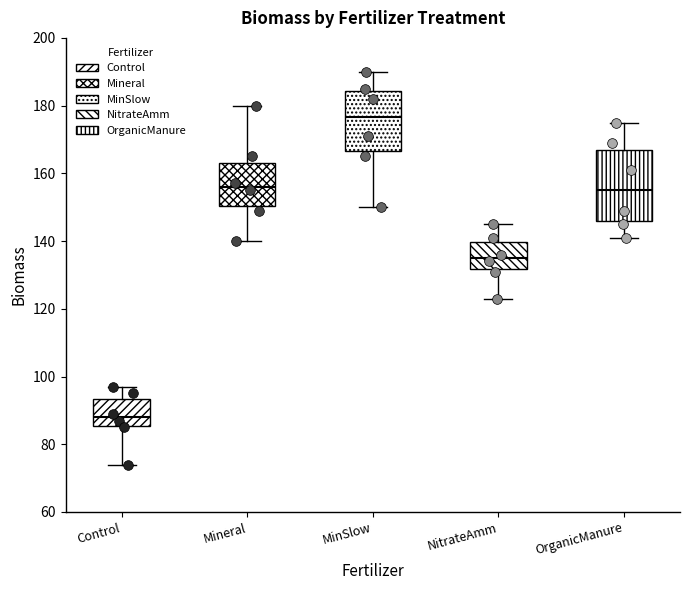

Which box is the tallest, from its lower edge to its upper edge?

OrganicManure